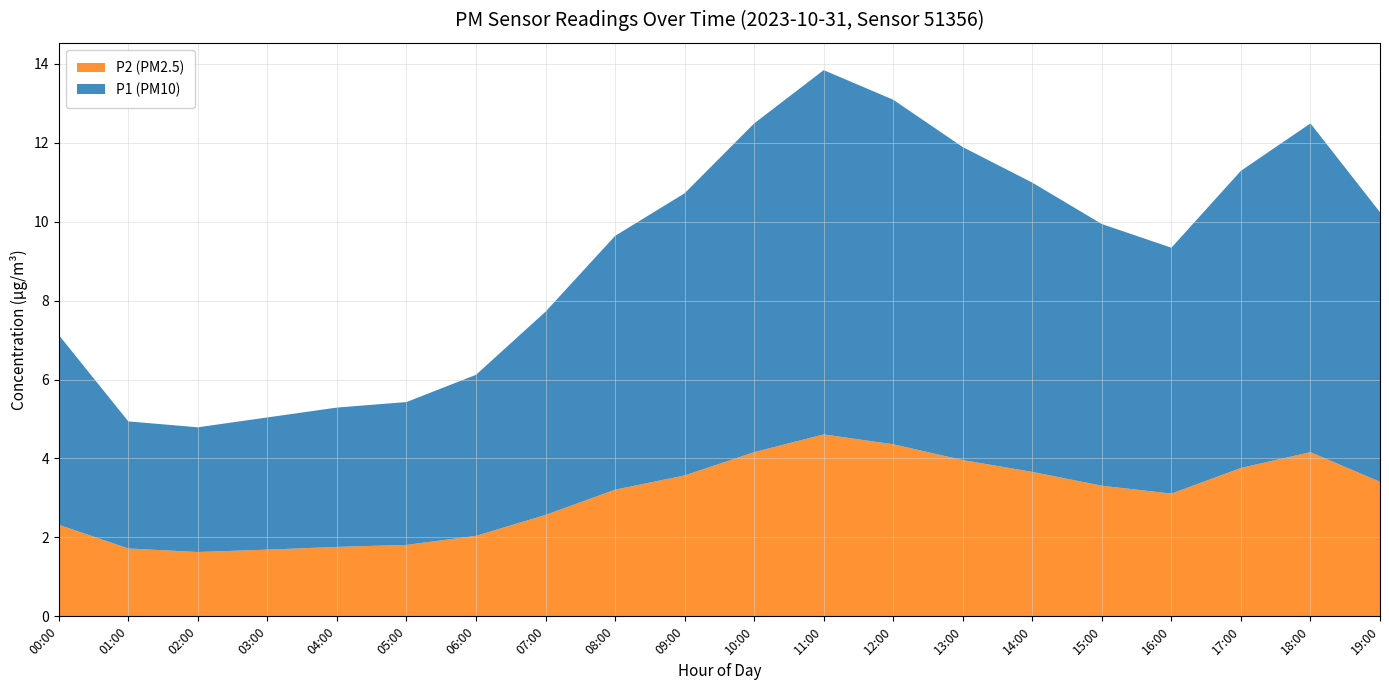

Reading left to right, list all the values displayed in this chart.

P1: 00:00=5.2	01:00=3.4	02:00=3.3	03:00=3.4	04:00=3.5	05:00=3.6	06:00=4.1	07:00=5.2	08:00=6.5	09:00=7.1	10:00=8.3	11:00=9.2	12:00=8.8	13:00=7.9	14:00=7.2	15:00=6.5	16:00=6.1	17:00=7.5	18:00=8.2	19:00=6.8
P2: 00:00=2.4	01:00=1.7	02:00=1.6	03:00=1.7	04:00=1.8	05:00=1.9	06:00=2.0	07:00=2.6	08:00=3.2	09:00=3.6	10:00=4.2	11:00=4.6	12:00=4.4	13:00=4.0	14:00=3.6	15:00=3.3	16:00=3.1	17:00=3.7	18:00=4.1	19:00=3.4